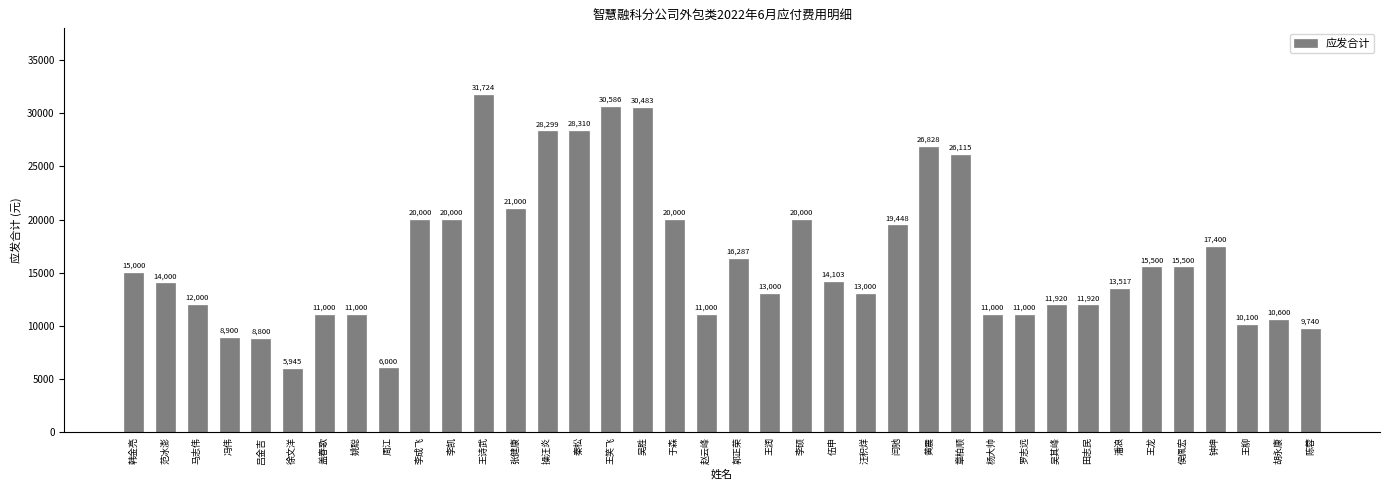

What is the maximum value shown in the chart?

31724.1